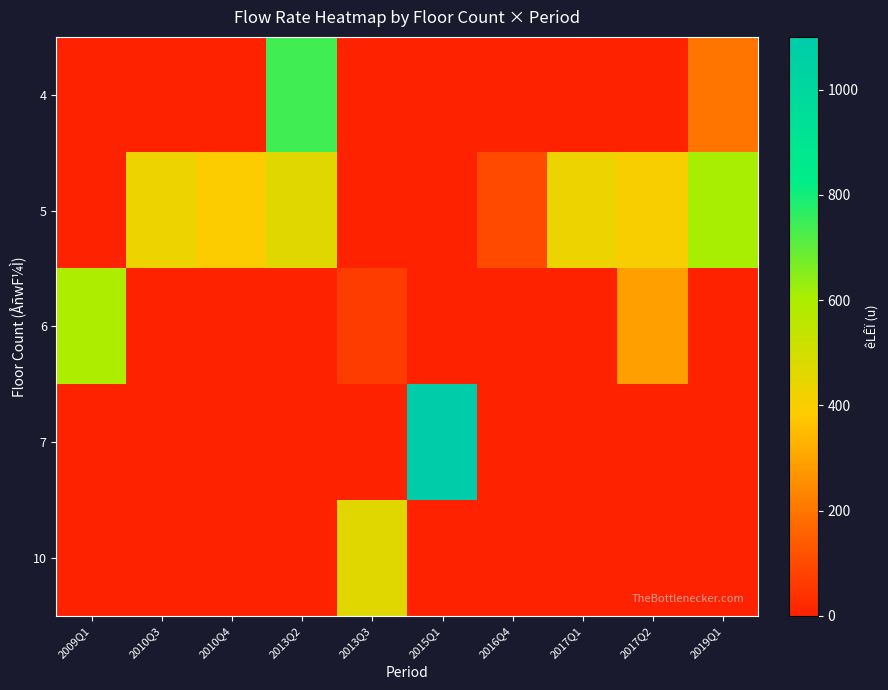

How many data points does each series have?

10